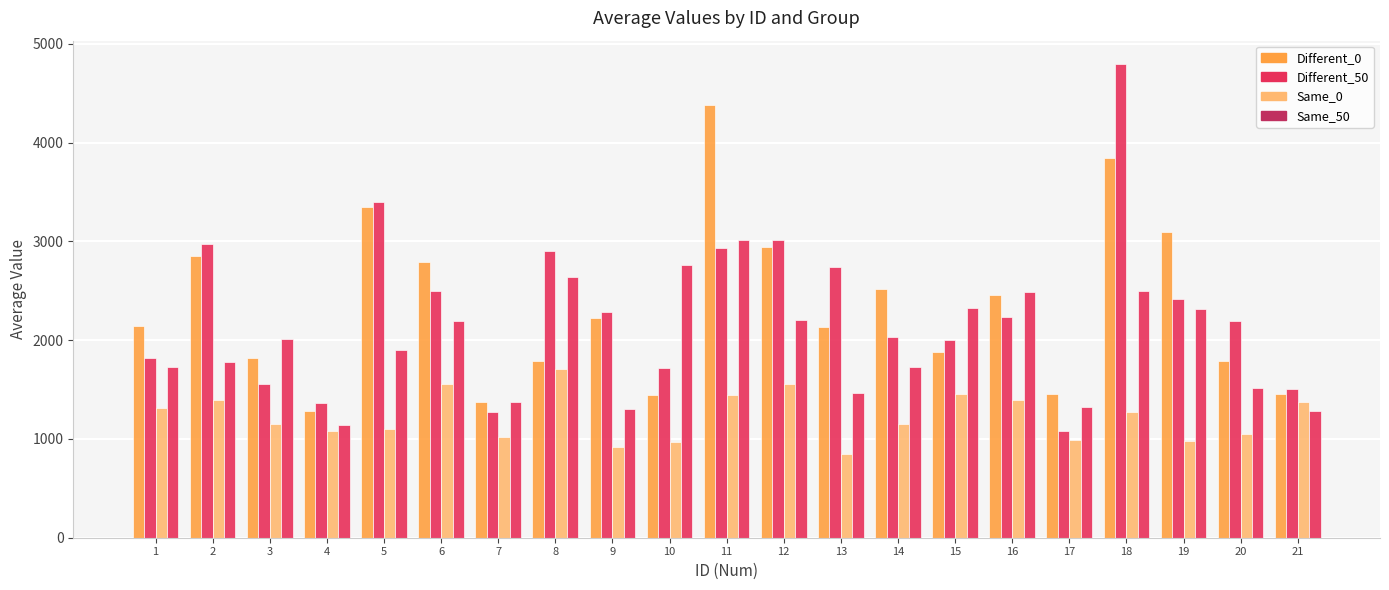

At 6, list the series in order from largest to smallest.

Different_0, Different_50, Same_50, Same_0